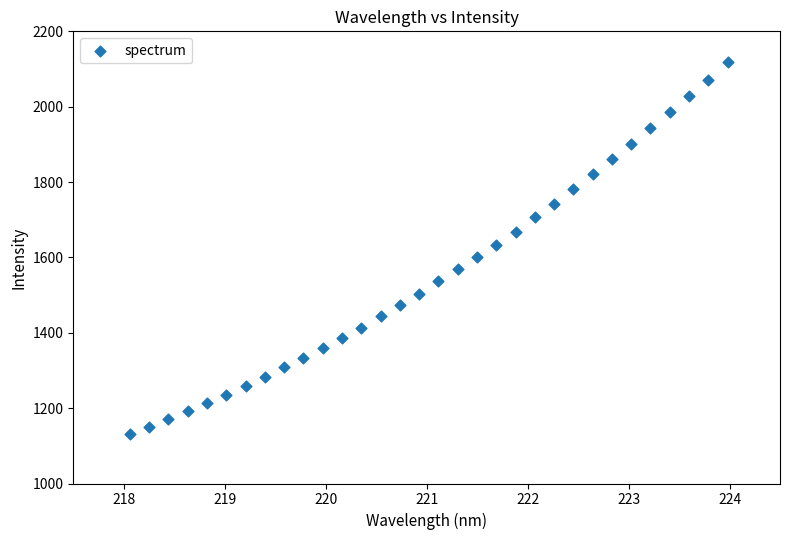

What is the range of Y values (max minus min)?

986.8